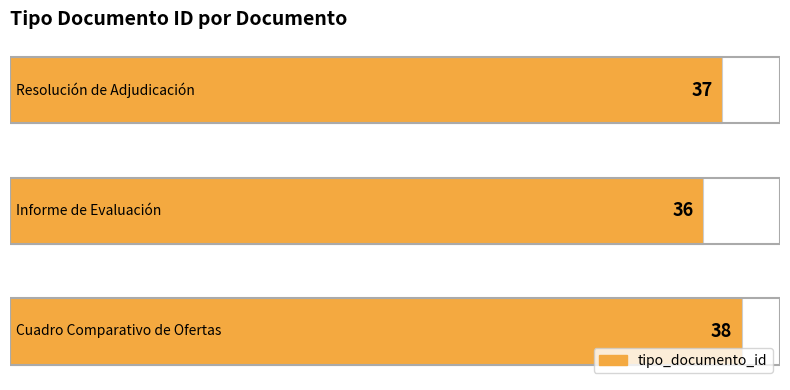

How many values are between 36 and 38?

3